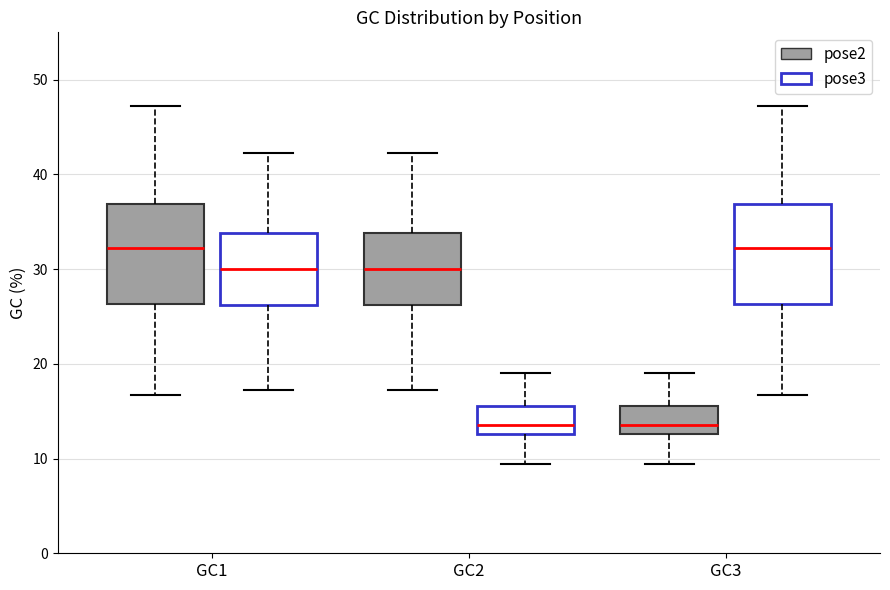

Reading left to right, read every box against the y-axis: the position of its median line, the range the box covers, and the ends of its whiskers. The values are not printed on the chart, so give them approximately, as read against the axis.

GC1 (pose2): median 32, box 26 to 37, whiskers 17 to 47
GC1 (pose3): median 30, box 26 to 34, whiskers 17 to 42
GC2 (pose2): median 30, box 26 to 34, whiskers 17 to 42
GC2 (pose3): median 14, box 13 to 16, whiskers 9 to 19
GC3 (pose2): median 14, box 13 to 16, whiskers 9 to 19
GC3 (pose3): median 32, box 26 to 37, whiskers 17 to 47